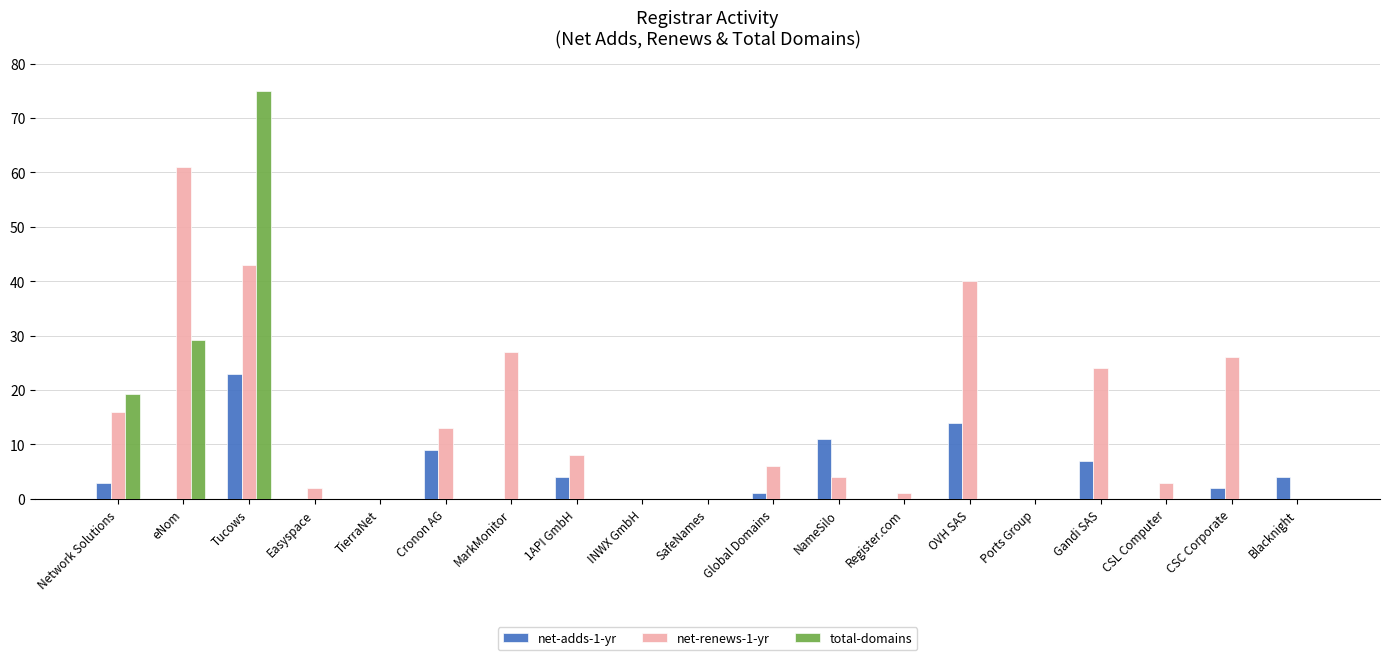

At which category is the sum across all series the highest?

Tucows